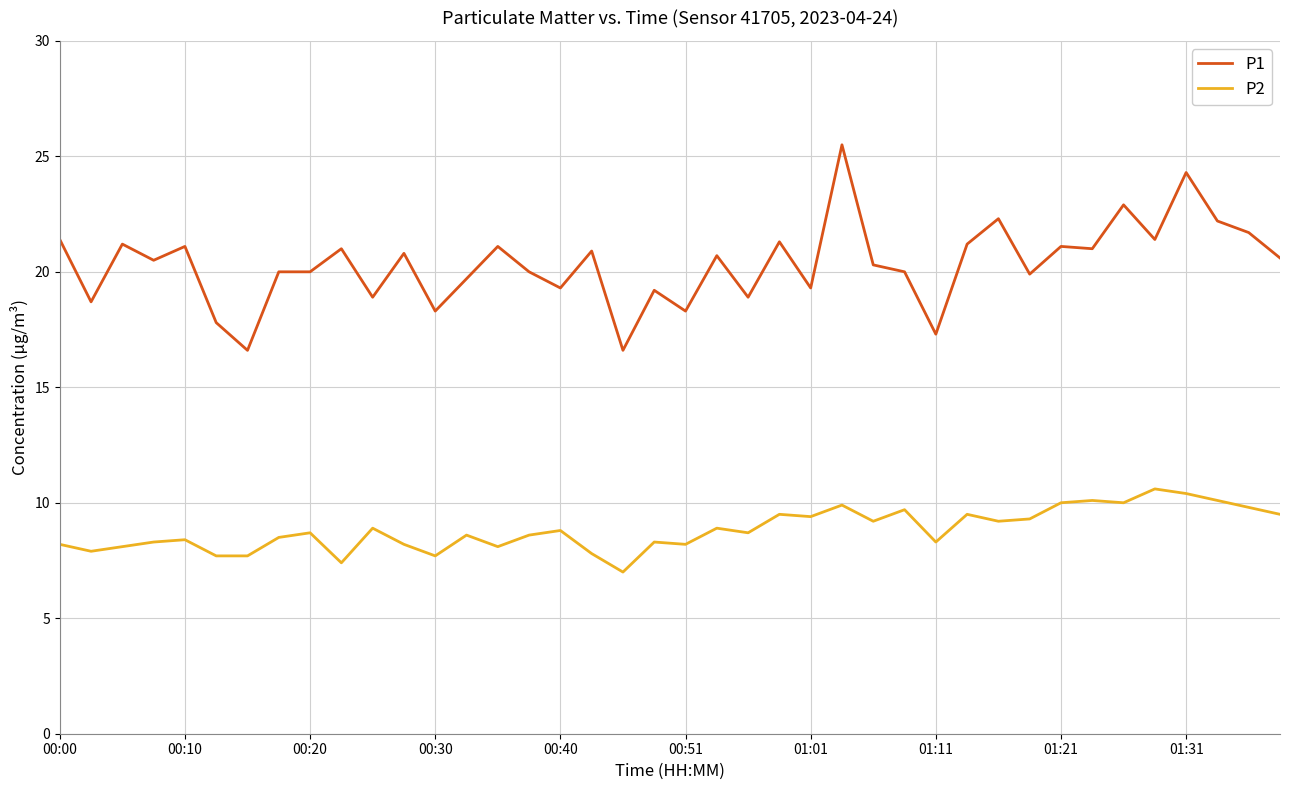

Rank the series by their maximum value, from lowest to highest.

P2, P1